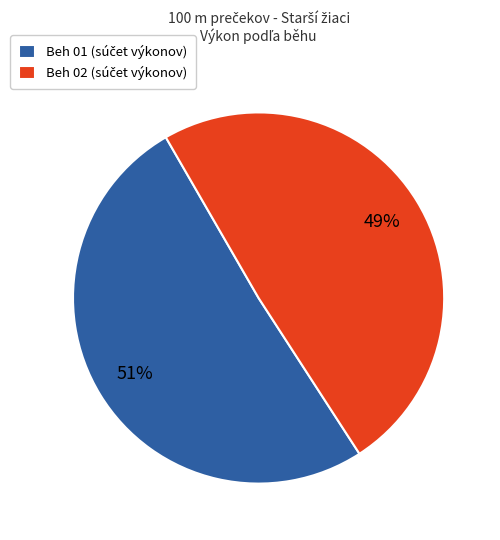

To the nearest percent, what is the difference between the largest and smallest slice percentages?

2%